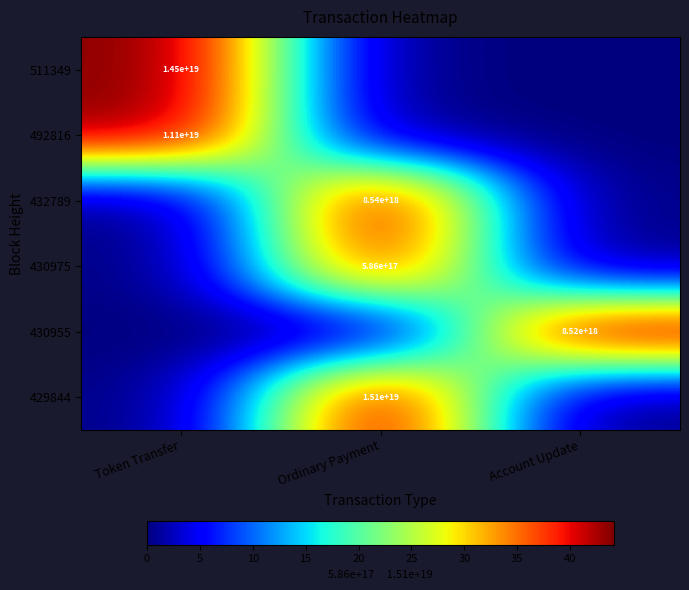

Is it true that 430975 equals 586000000000000000 at Ordinary Payment?

True